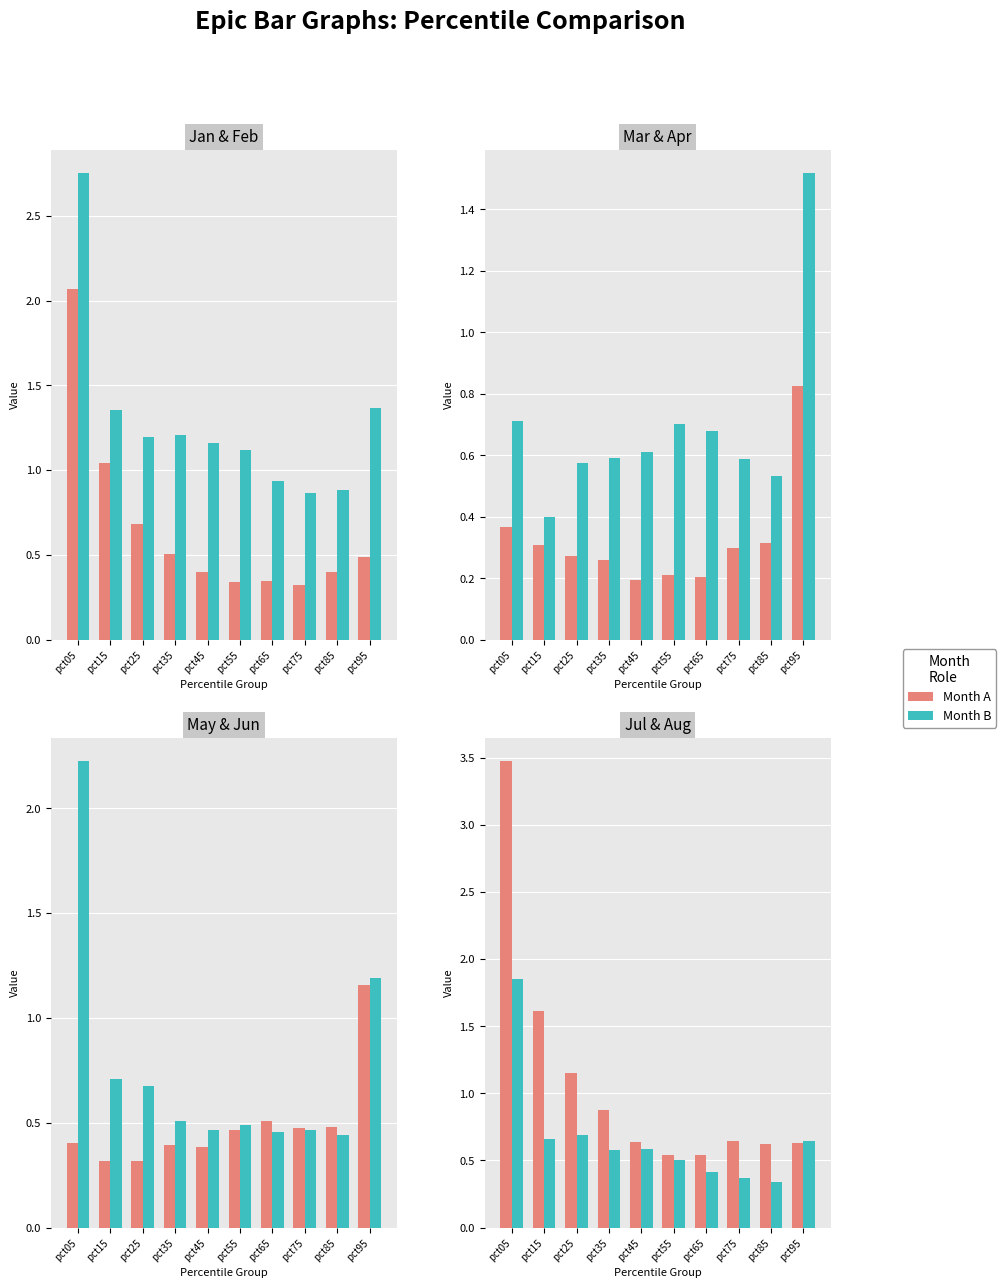

What value does the Jun series have at pct15?

0.7